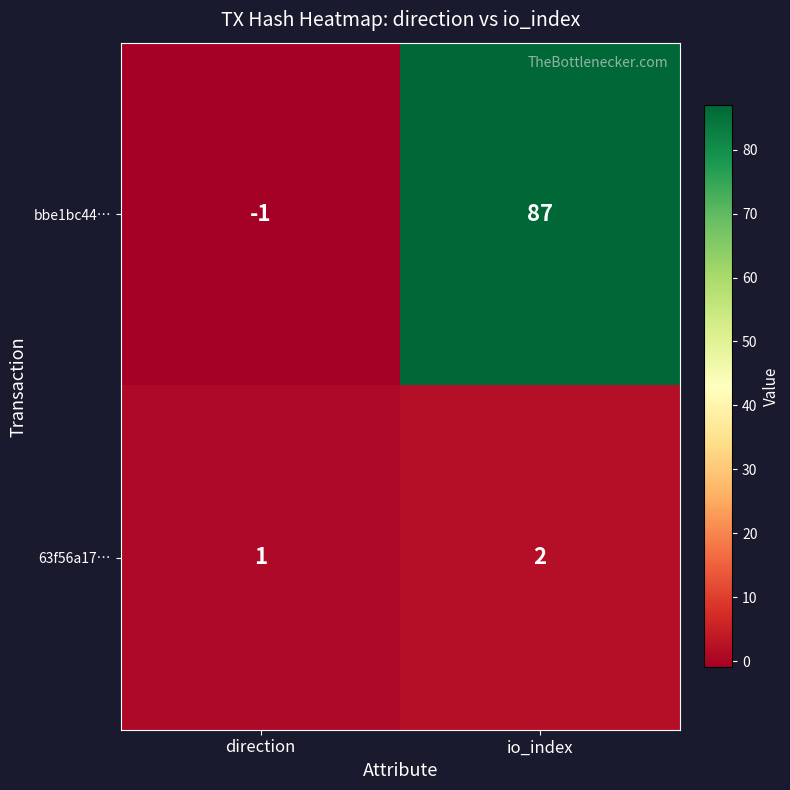

What is the difference between the highest and lowest values at io_index?

85